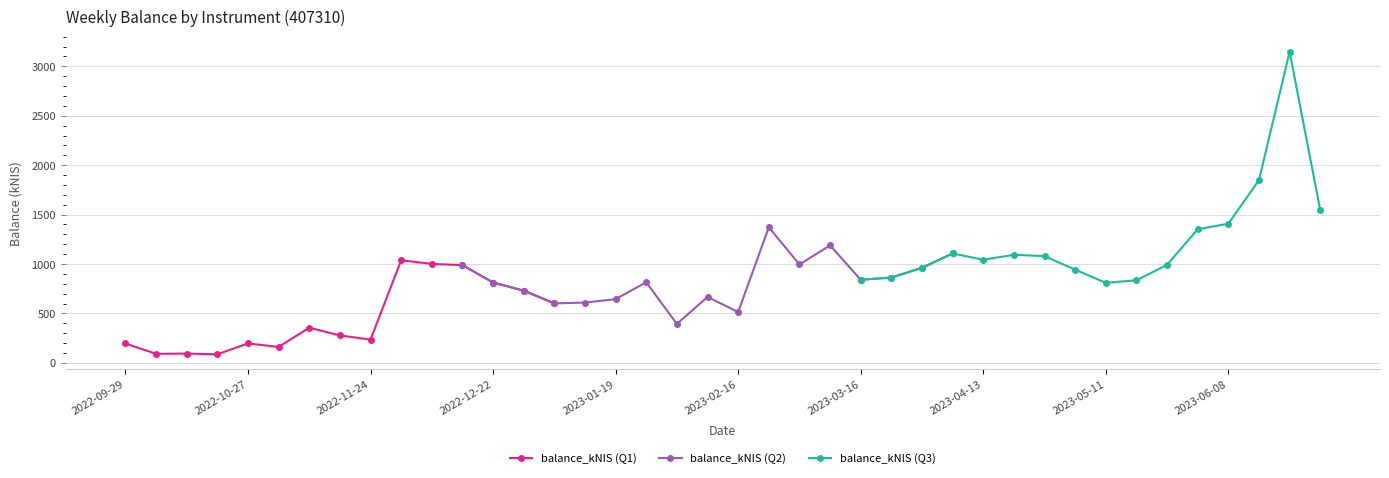

What is the difference between the second highest and minimum values?

1762.9